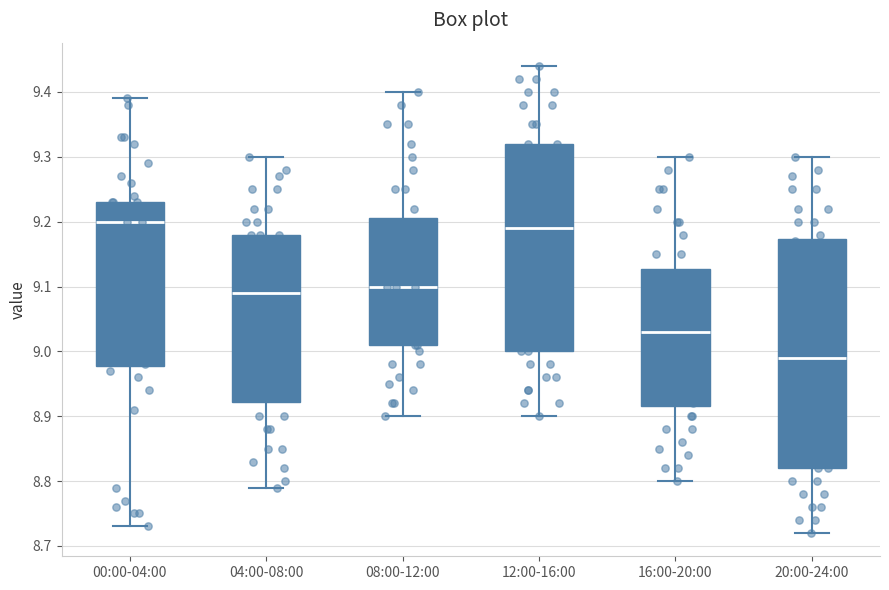

Reading left to right, transcribe this box plot: for each box, give where its median line is, the range the box spans, and where its two whiskers end, as read against the y-axis. The values are not printed on the chart, so give them approximately, as read against the axis.

00:00-04:00: median 9.20, box 8.98 to 9.23, whiskers 8.73 to 9.39
04:00-08:00: median 9.09, box 8.92 to 9.18, whiskers 8.79 to 9.30
08:00-12:00: median 9.10, box 9.01 to 9.21, whiskers 8.90 to 9.40
12:00-16:00: median 9.19, box 9.00 to 9.32, whiskers 8.90 to 9.44
16:00-20:00: median 9.03, box 8.92 to 9.13, whiskers 8.80 to 9.30
20:00-24:00: median 8.99, box 8.82 to 9.17, whiskers 8.72 to 9.30